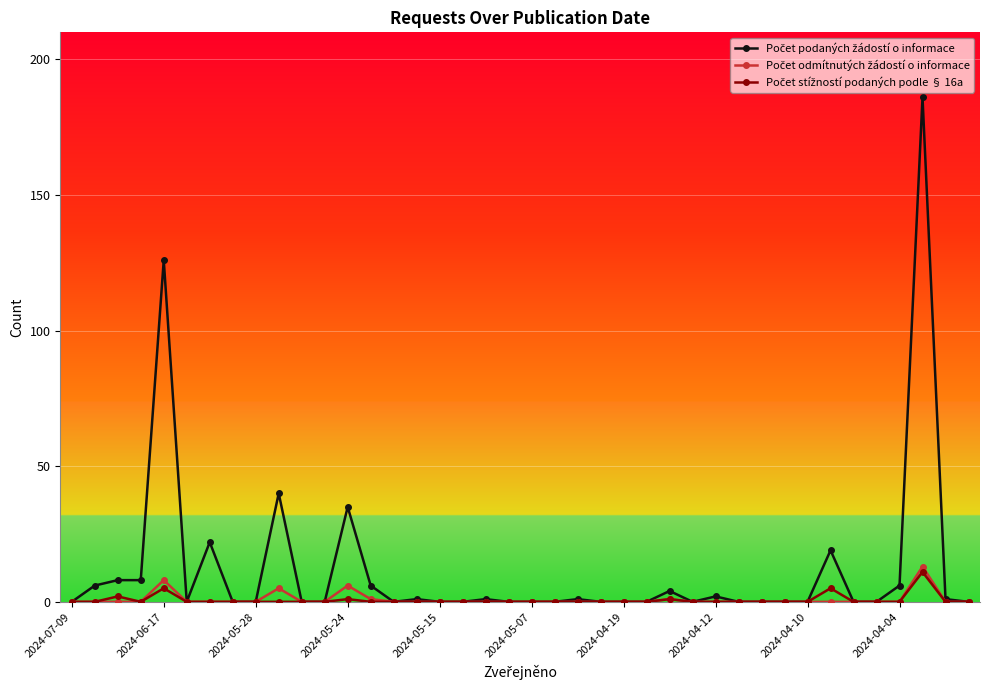

What is the greatest value displayed?

186